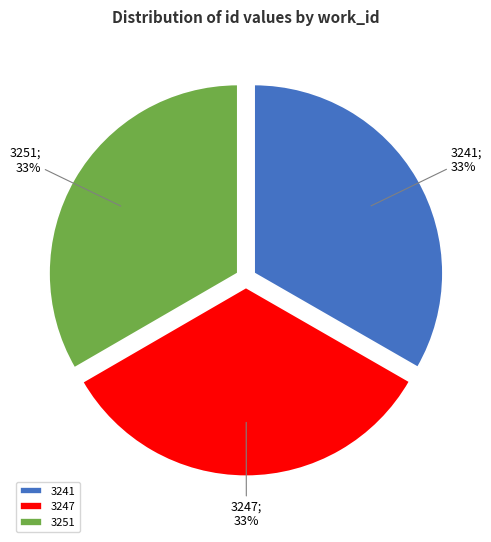

Combined, do 3241 and 3247 account for over 50%?

Yes